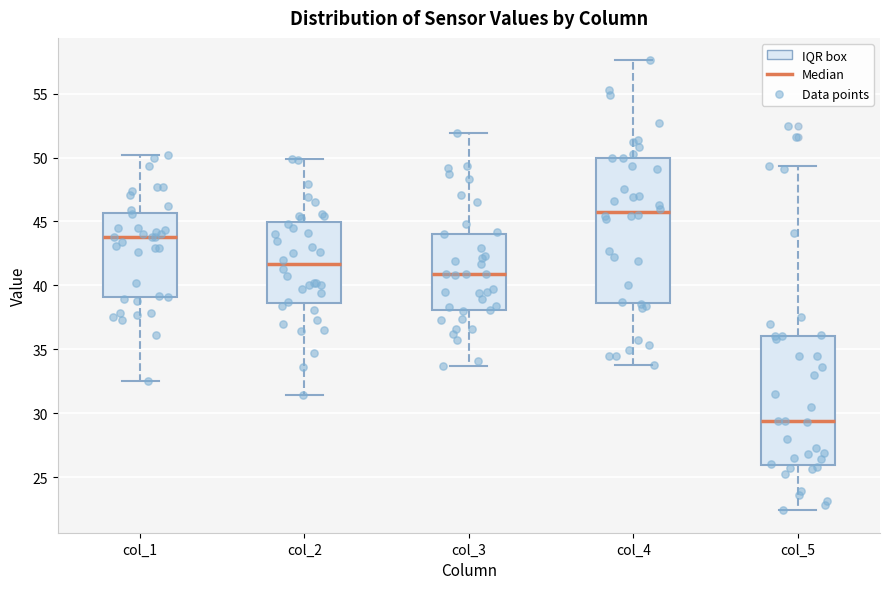

Reading left to right, transcribe this box plot: for each box, give where its median line is, the range the box spans, and where its two whiskers end, as read against the y-axis. The values are not printed on the chart, so give them approximately, as read against the axis.

col_1: median 44.0, box 39.0 to 45.5, whiskers 32.5 to 50.0
col_2: median 41.5, box 38.5 to 45.0, whiskers 31.5 to 50.0
col_3: median 41.0, box 38.0 to 44.0, whiskers 33.5 to 52.0
col_4: median 46.0, box 38.5 to 50.0, whiskers 34.0 to 57.5
col_5: median 29.5, box 26.0 to 36.0, whiskers 22.5 to 49.5